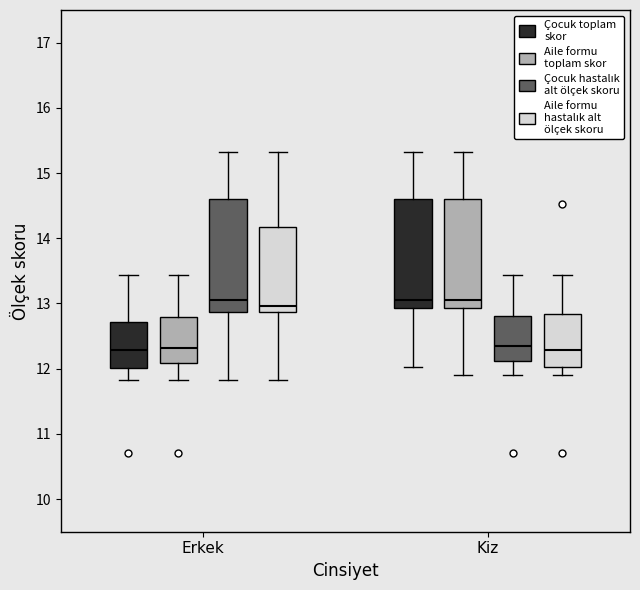

Reading left to right, read every box against the y-axis: the position of its median line, the range the box covers, and the ends of its whiskers. The values are not printed on the chart, so give them approximately, as read against the axis.

Erkek (Çocuk toplam skor): median 12.3, box 12.0 to 12.7, whiskers 11.8 to 13.4
Erkek (Aile formu toplam skor): median 12.3, box 12.1 to 12.8, whiskers 11.8 to 13.4
Erkek (Çocuk hastalık alt ölçek skoru): median 13.1, box 12.9 to 14.6, whiskers 11.8 to 15.3
Erkek (Aile formu hastalık alt ölçek skoru): median 13.0, box 12.9 to 14.2, whiskers 11.8 to 15.3
Kiz (Çocuk toplam skor): median 13.1, box 12.9 to 14.6, whiskers 12.0 to 15.3
Kiz (Aile formu toplam skor): median 13.1, box 12.9 to 14.6, whiskers 11.9 to 15.3
Kiz (Çocuk hastalık alt ölçek skoru): median 12.4, box 12.1 to 12.8, whiskers 11.9 to 13.4
Kiz (Aile formu hastalık alt ölçek skoru): median 12.3, box 12.0 to 12.8, whiskers 11.9 to 13.4